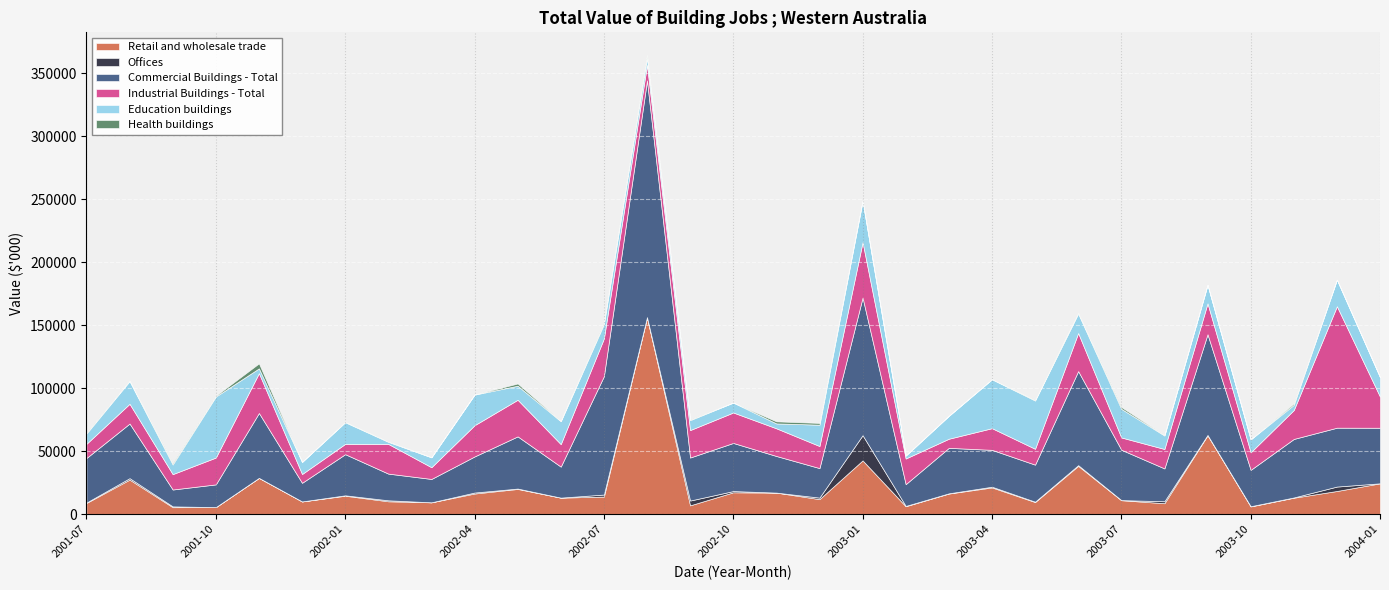

At which label is Health buildings closest to 1986?

2002-05